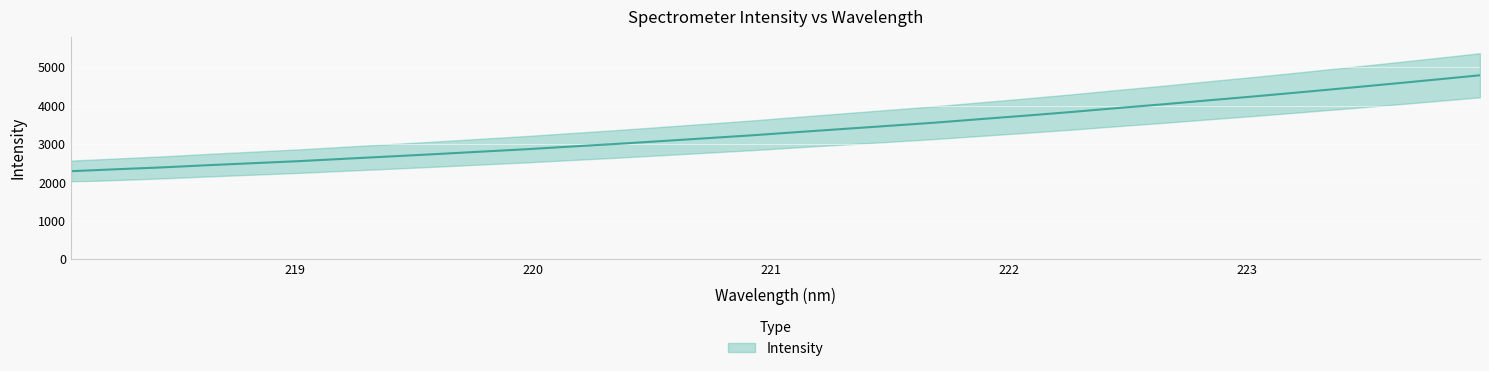

List the labels in order of value, largest first.

223.9802, 223.7895, 223.5987, 223.408, 223.2172, 223.0264, 222.8355, 222.6447, 222.4538, 222.263, 222.0721, 221.8812, 221.6902, 221.4993, 221.3083, 221.1174, 220.9264, 220.7354, 220.5444, 220.3533, 220.1623, 219.9712, 219.7801, 219.589, 219.3979, 219.2067, 219.0156, 218.8244, 218.6332, 218.442, 218.2508, 218.0596